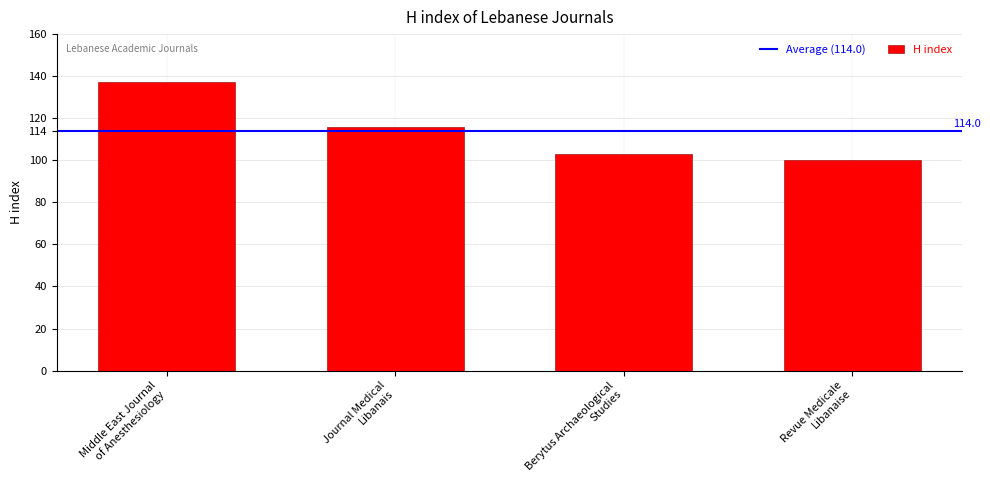

List the labels in order of value, smallest first.

Revue Medicale
Libanaise, Berytus Archaeological
Studies, Journal Medical
Libanais, Middle East Journal
of Anesthesiology